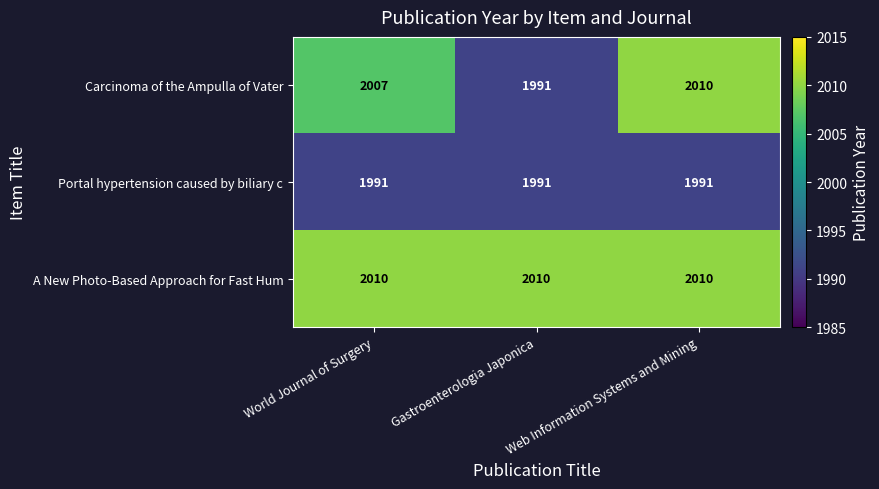

The value of A New Photo-Based Approach for Fast Hum at Gastroenterologia Japonica is 587. True or false?

False